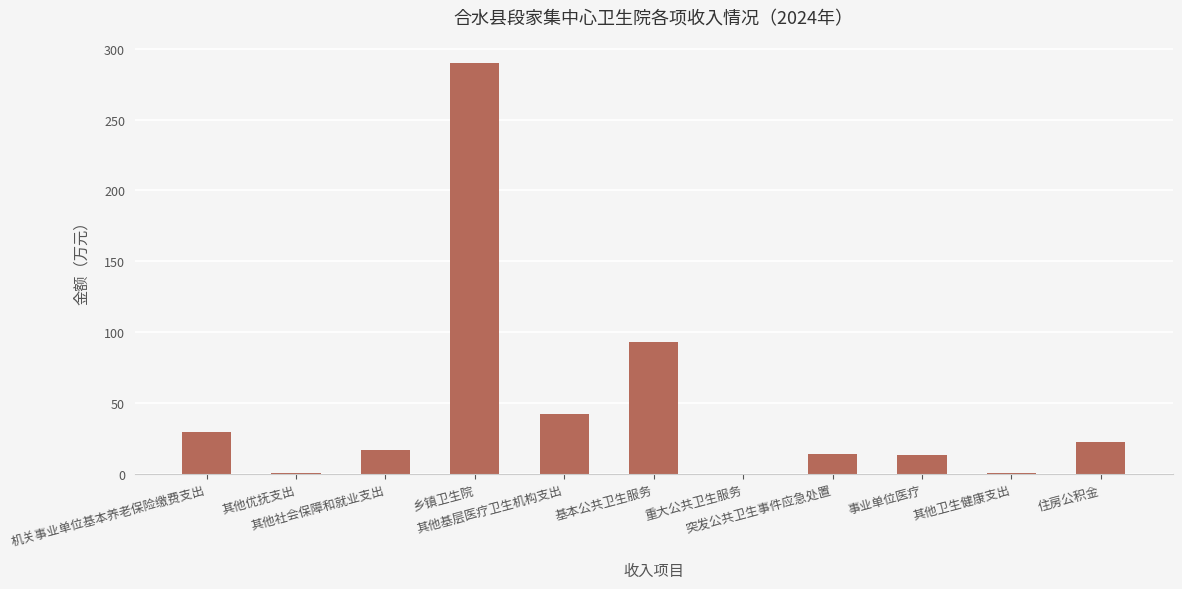

What is the greatest value displayed?

289.9